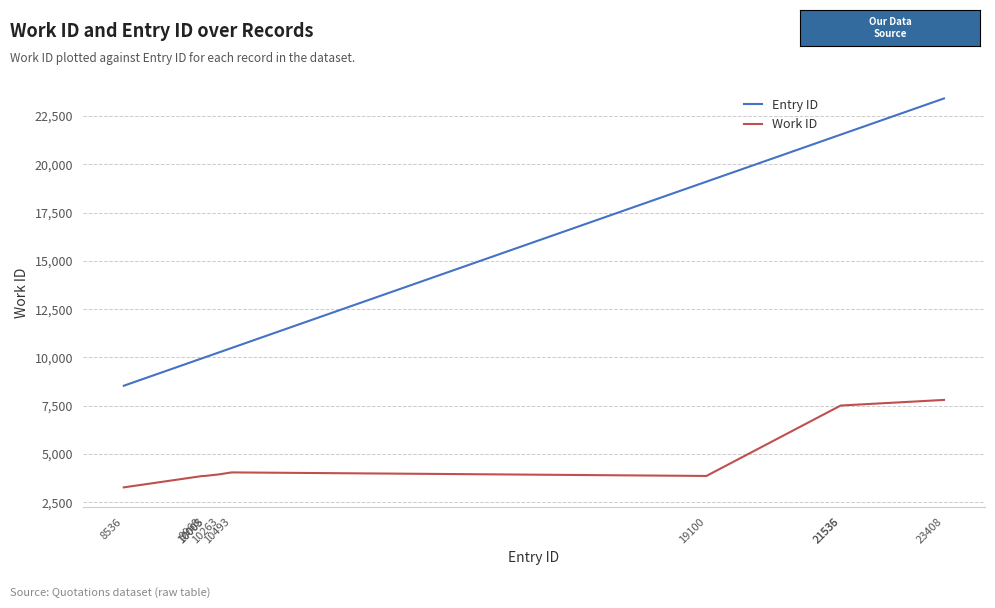

At which category is the sum across all series the highest?

23408